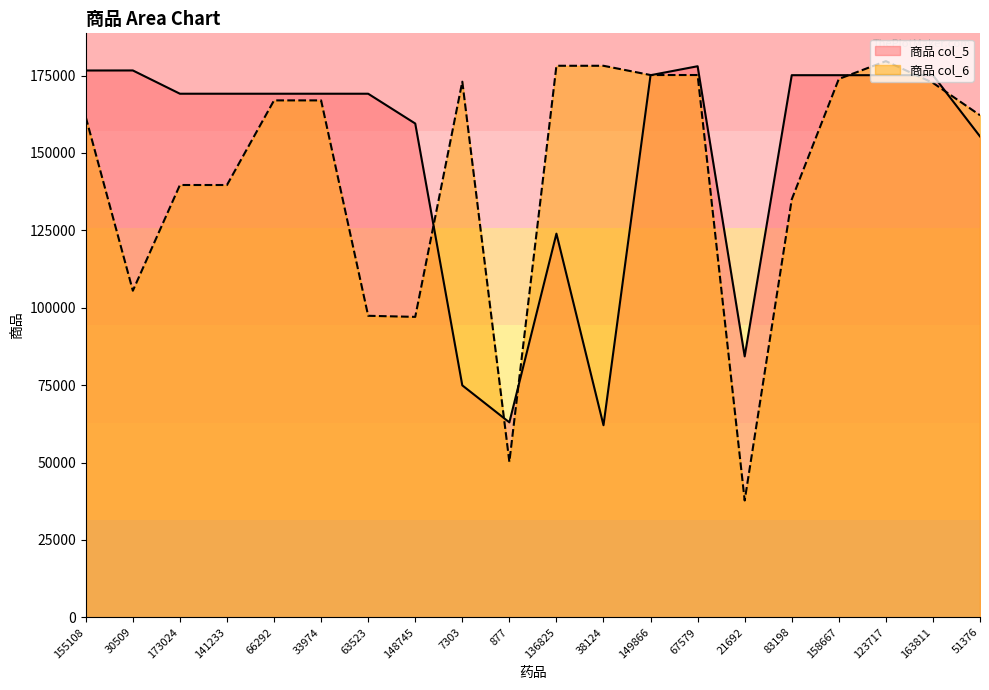

The value of 商品 col_6 at 158667 is 173917. True or false?

True